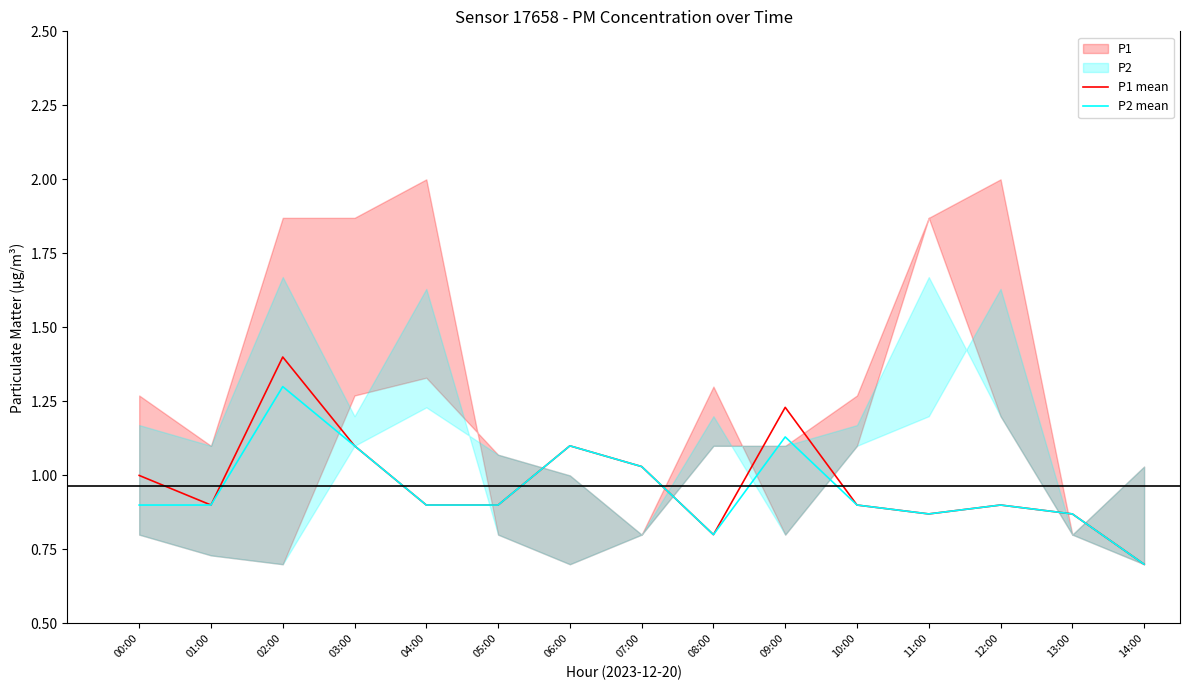

How many lines are shown in the chart?

2